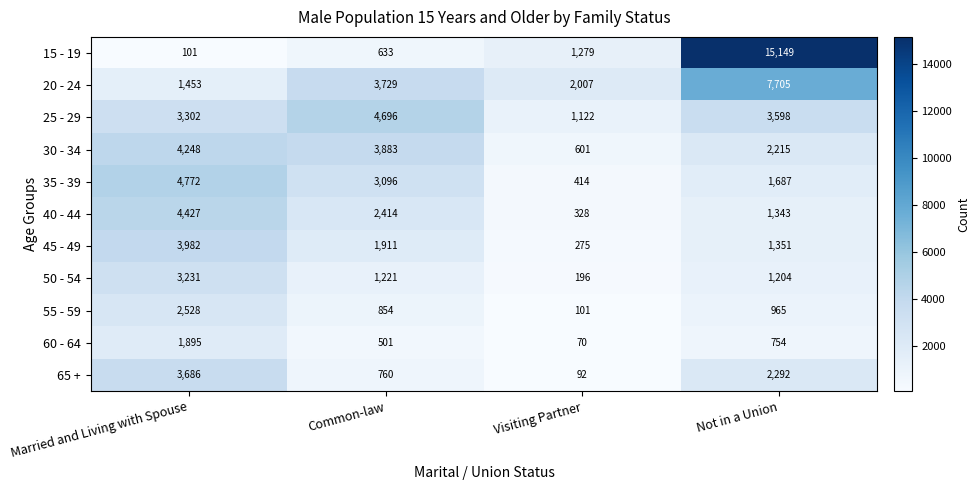

At Married and Living with Spouse, list the series in order from smallest to largest.

15 - 19, 20 - 24, 60 - 64, 55 - 59, 50 - 54, 25 - 29, 65 +, 45 - 49, 30 - 34, 40 - 44, 35 - 39